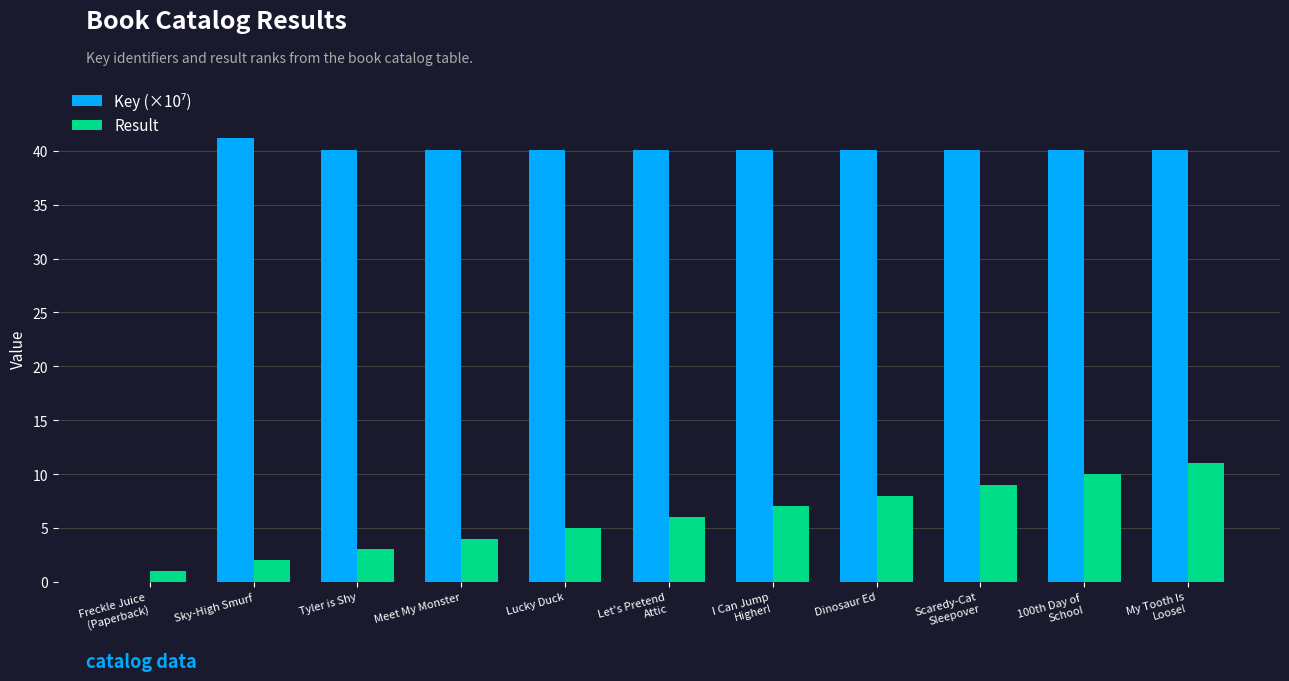

Is it true that Result equals 5.0 at Lucky Duck?

True